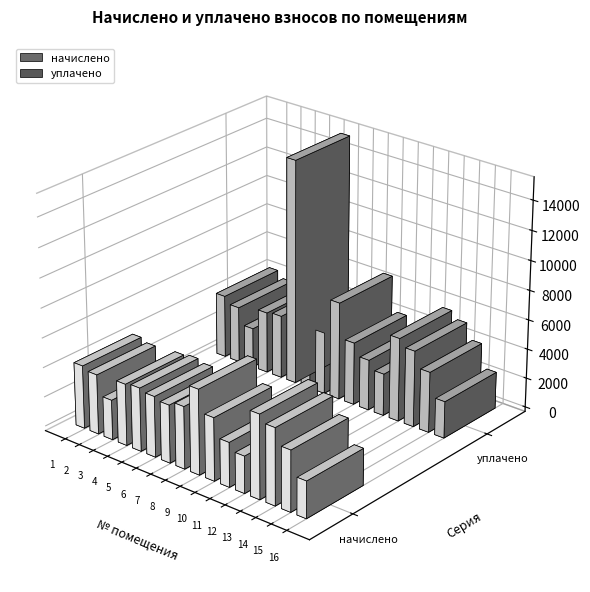

Which series has the widest spread of values?

уплачено